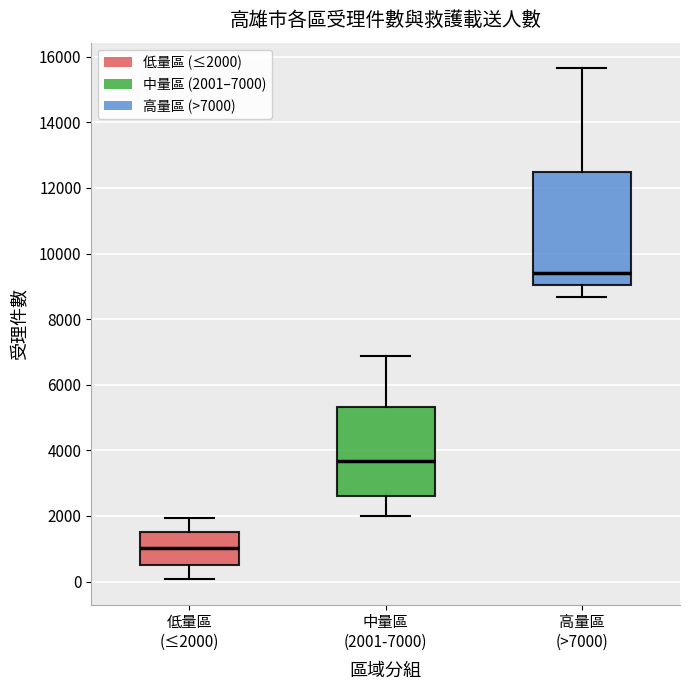

Which box's median line is the lowest?

低量區 (≤2000)